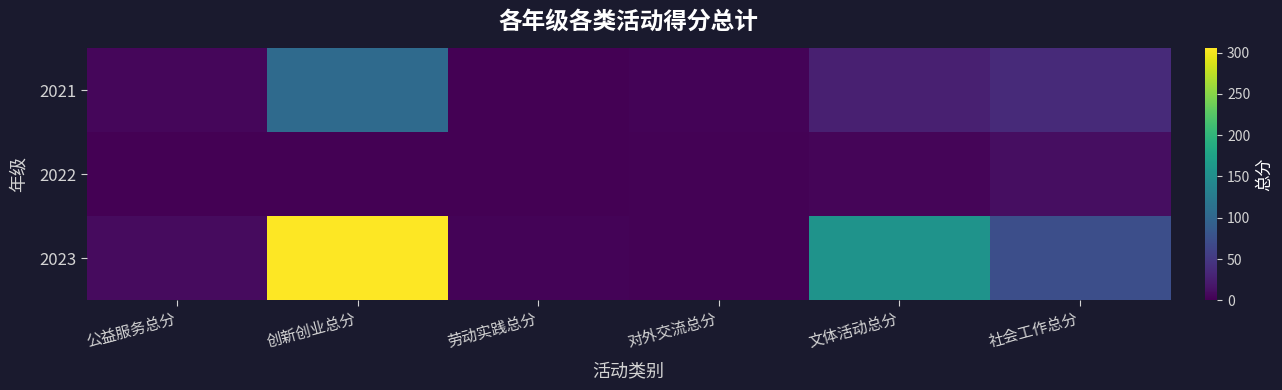

What is the difference between the maximum and minimum values in the 2022 series?

11.5